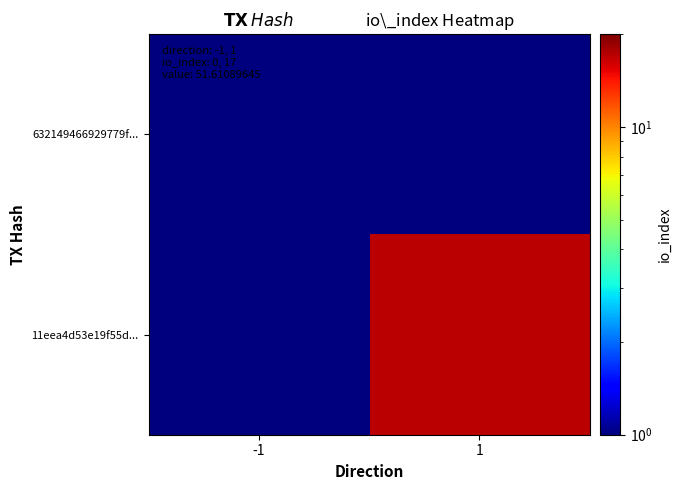

At how many categories does at least one series exceed 8?

1